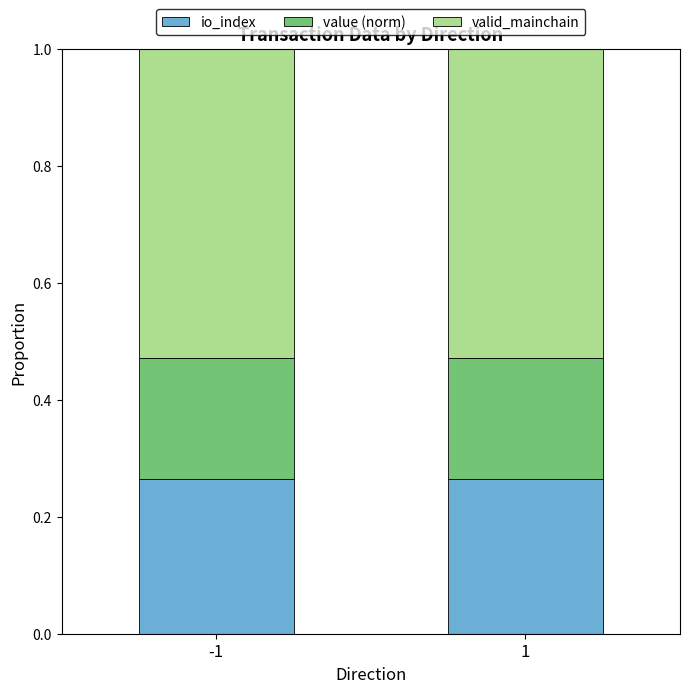

What is the total value across all series at -1?

1.0